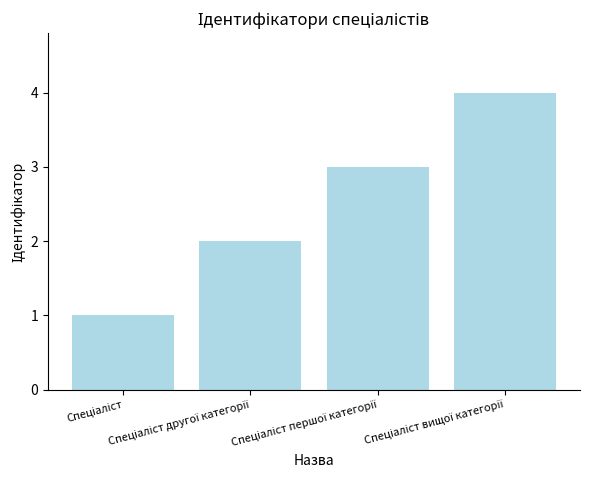

What is the value of the 1st bar from the left?

1